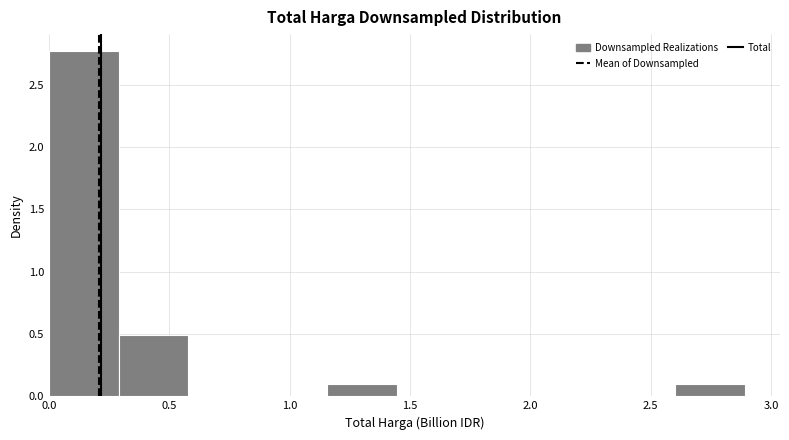

Which range on the x-axis has the tallest bar?

0.00 to 0.30